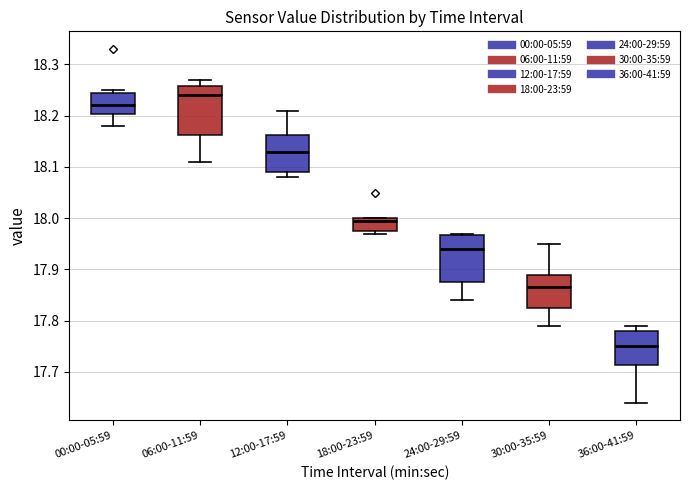

Which box has the highest median line?

06:00-11:59